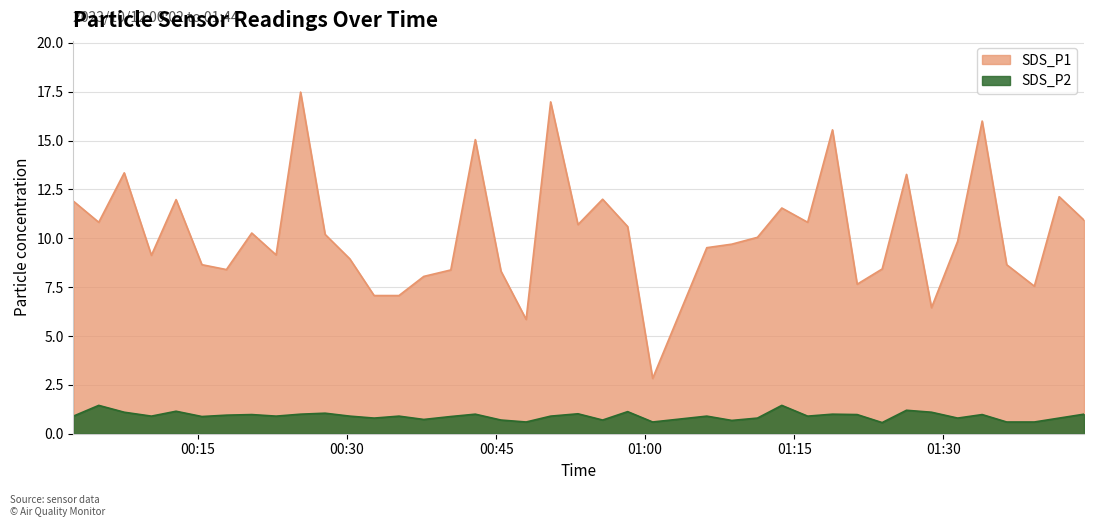

Where is SDS_P1 nearest to the value 10?

2023/10/12 01:11:18